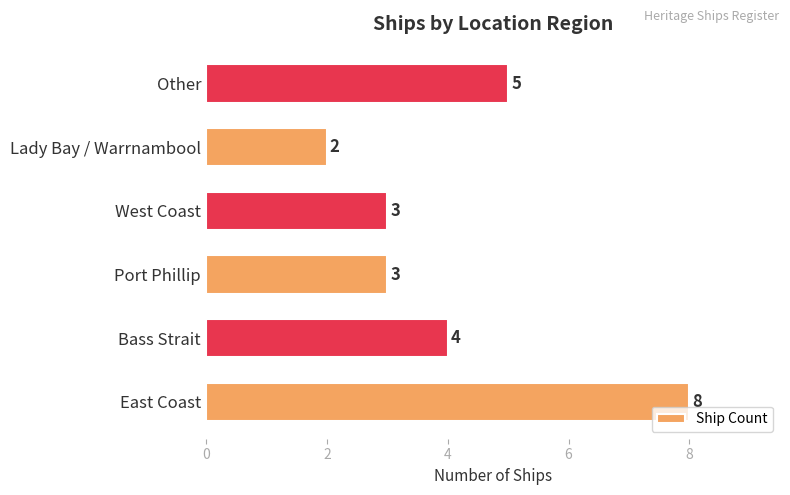

At which label is the value closest to 5?

Other